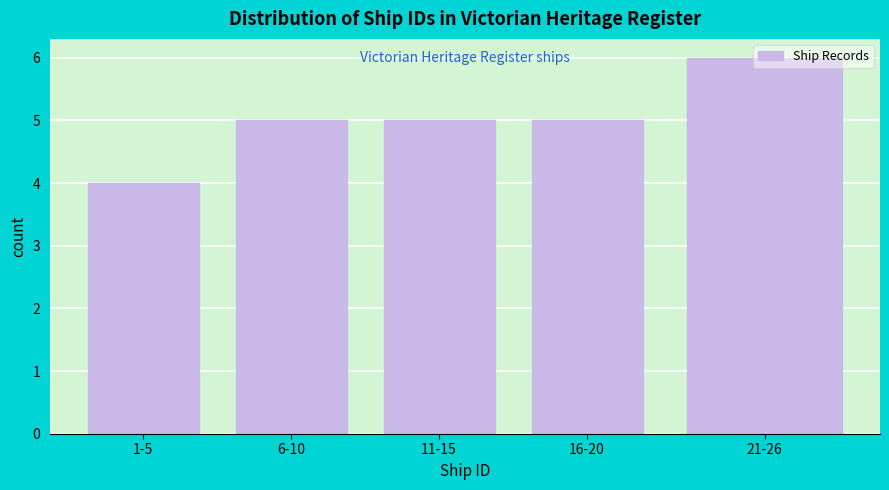

What is the change in value from 11-15 to 21-26?

+1